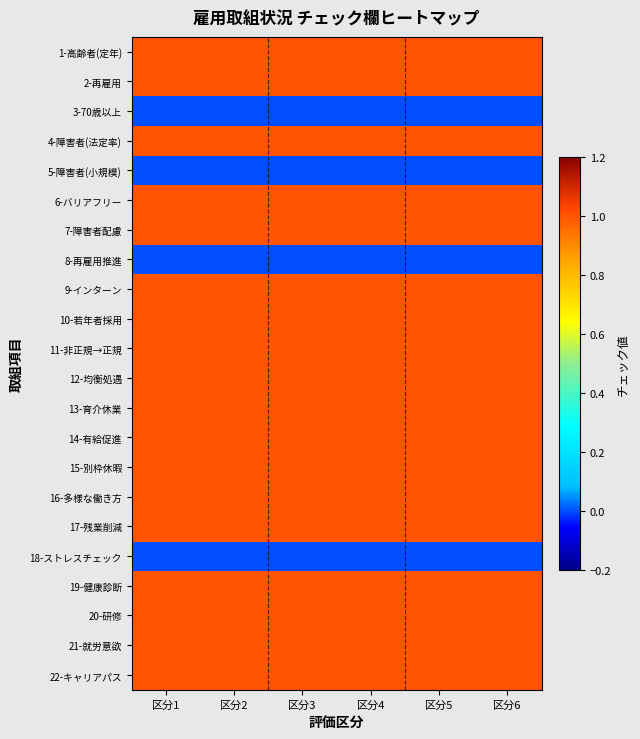

Reading left to right, what are all the values shown in this chart?

1-高齢者(定年): 区分1=1	区分2=1	区分3=1	区分4=1	区分5=1	区分6=1
2-再雇用: 区分1=1	区分2=1	区分3=1	区分4=1	区分5=1	区分6=1
3-70歳以上: 区分1=0	区分2=0	区分3=0	区分4=0	区分5=0	区分6=0
4-障害者(法定率): 区分1=1	区分2=1	区分3=1	区分4=1	区分5=1	区分6=1
5-障害者(小規模): 区分1=0	区分2=0	区分3=0	区分4=0	区分5=0	区分6=0
6-バリアフリー: 区分1=1	区分2=1	区分3=1	区分4=1	区分5=1	区分6=1
7-障害者配慮: 区分1=1	区分2=1	区分3=1	区分4=1	区分5=1	区分6=1
8-再雇用推進: 区分1=0	区分2=0	区分3=0	区分4=0	区分5=0	区分6=0
9-インターン: 区分1=1	区分2=1	区分3=1	区分4=1	区分5=1	区分6=1
10-若年者採用: 区分1=1	区分2=1	区分3=1	区分4=1	区分5=1	区分6=1
11-非正規→正規: 区分1=1	区分2=1	区分3=1	区分4=1	区分5=1	区分6=1
12-均衡処遇: 区分1=1	区分2=1	区分3=1	区分4=1	区分5=1	区分6=1
13-育介休業: 区分1=1	区分2=1	区分3=1	区分4=1	区分5=1	区分6=1
14-有給促進: 区分1=1	区分2=1	区分3=1	区分4=1	区分5=1	区分6=1
15-別枠休暇: 区分1=1	区分2=1	区分3=1	区分4=1	区分5=1	区分6=1
16-多様な働き方: 区分1=1	区分2=1	区分3=1	区分4=1	区分5=1	区分6=1
17-残業削減: 区分1=1	区分2=1	区分3=1	区分4=1	区分5=1	区分6=1
18-ストレスチェック: 区分1=0	区分2=0	区分3=0	区分4=0	区分5=0	区分6=0
19-健康診断: 区分1=1	区分2=1	区分3=1	区分4=1	区分5=1	区分6=1
20-研修: 区分1=1	区分2=1	区分3=1	区分4=1	区分5=1	区分6=1
21-就労意欲: 区分1=1	区分2=1	区分3=1	区分4=1	区分5=1	区分6=1
22-キャリアパス: 区分1=1	区分2=1	区分3=1	区分4=1	区分5=1	区分6=1